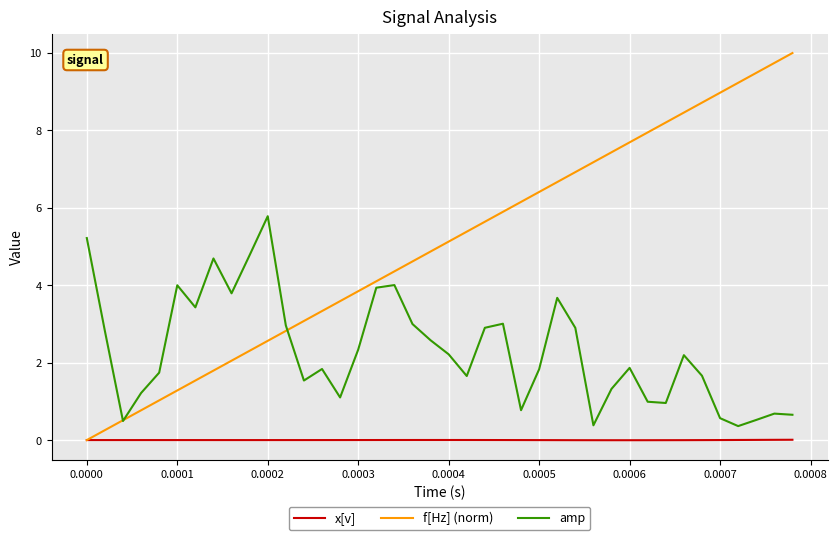

After their last crossing, which series has the higher values: amp or f[Hz] (norm)?

f[Hz] (norm)